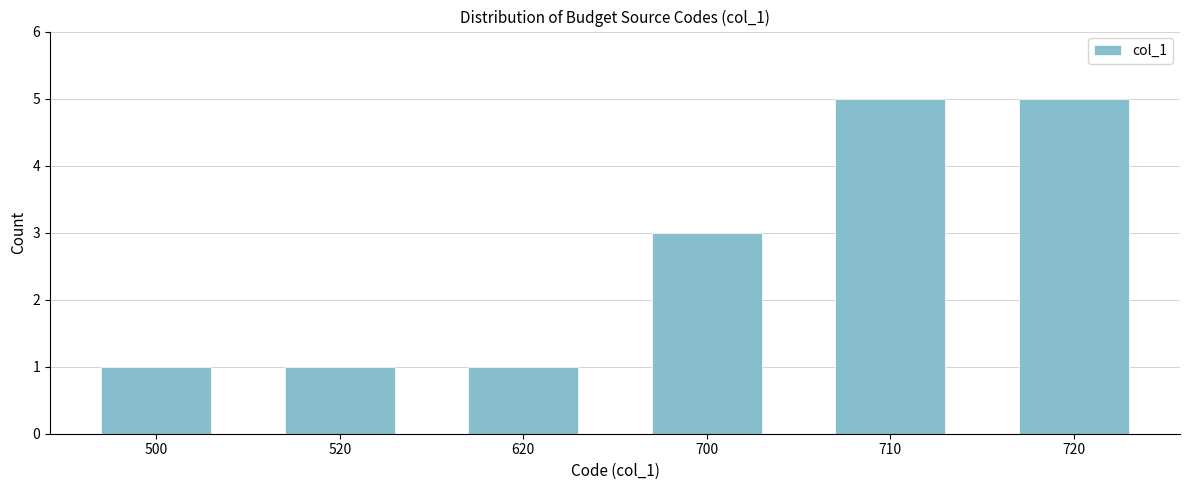

Reading right to left, extract all data points from this chart.

720=5	710=5	700=3	620=1	520=1	500=1